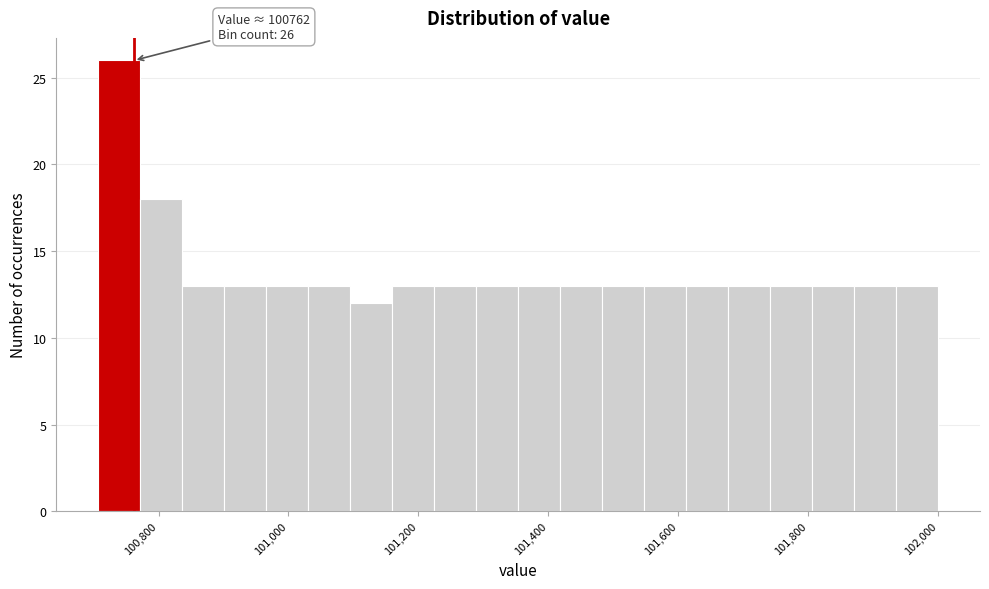

Around what value on the x-axis is the tallest bar? Give the approximate position of its centre, as read against the axis.

100740